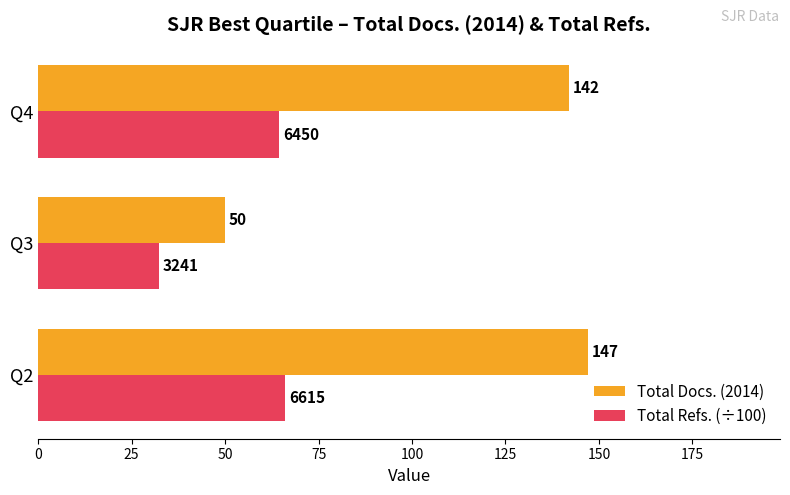

Which series changed the most between Q3 and Q4?

Total Docs. (2014)